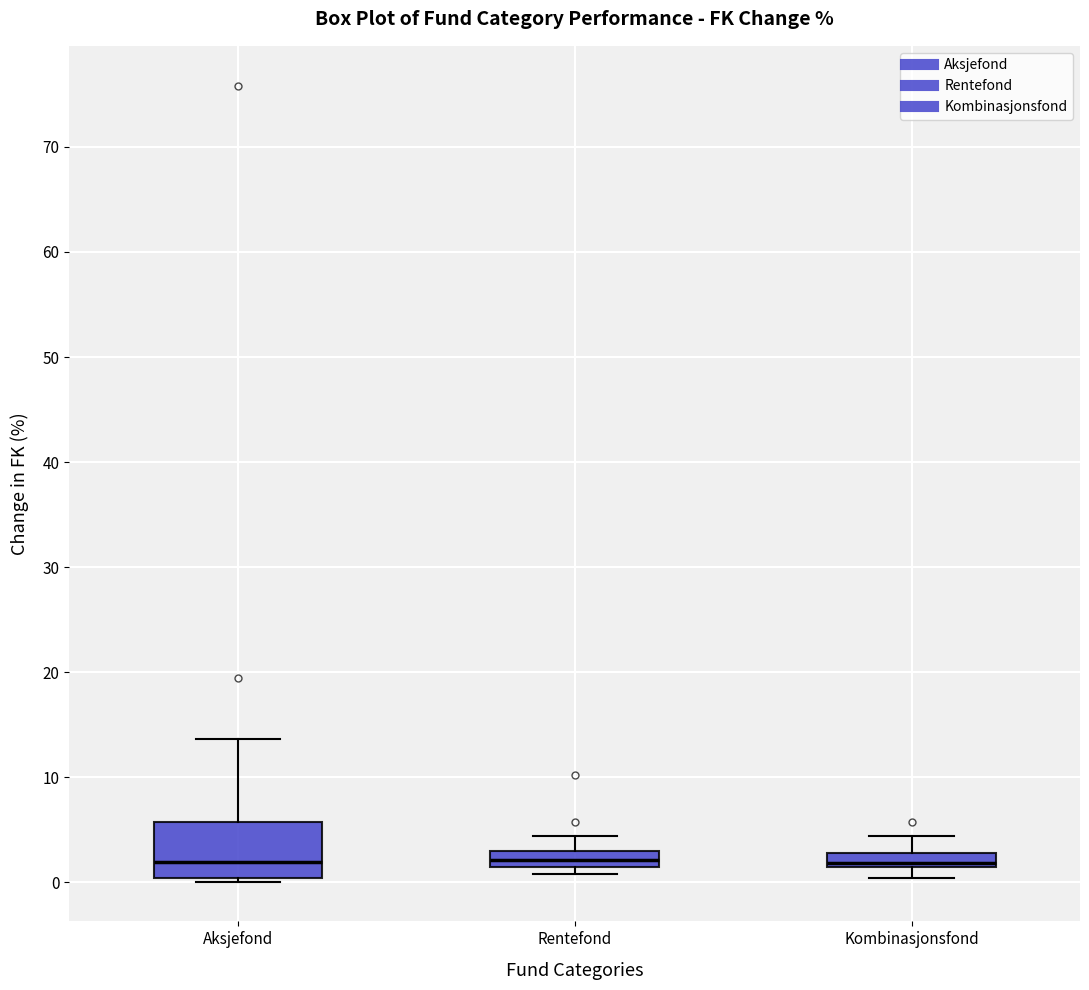

Where does the median line of the box for Rentefond sit on the y-axis? The values are not printed on the chart, so give them approximately, as read against the axis.

2